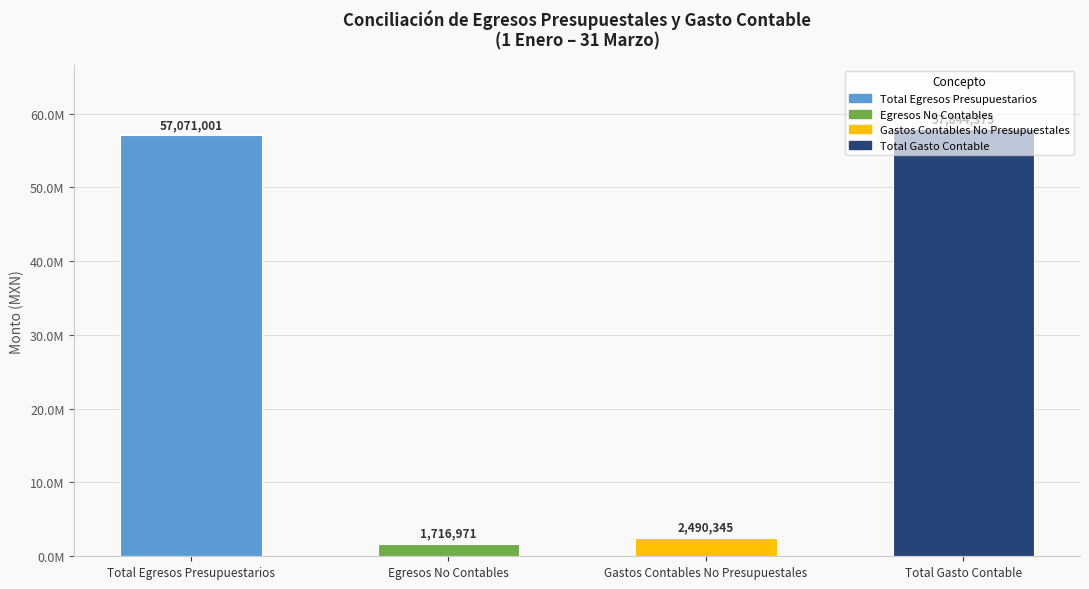

Which has a higher value, Total Egresos Presupuestarios or Total Gasto Contable?

Total Gasto Contable